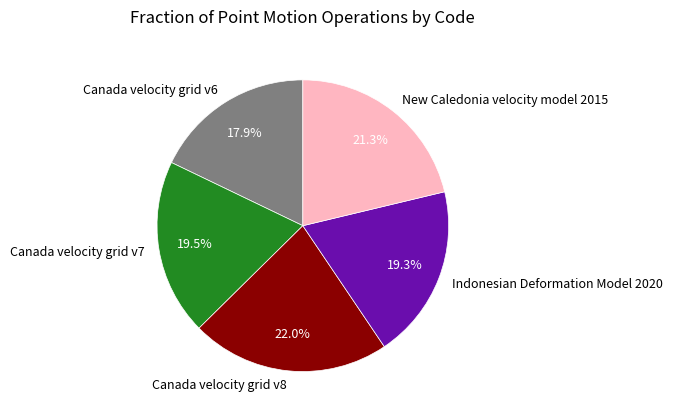

Do Canada velocity grid v6 and Canada velocity grid v8 together represent more than half of the pie?

No